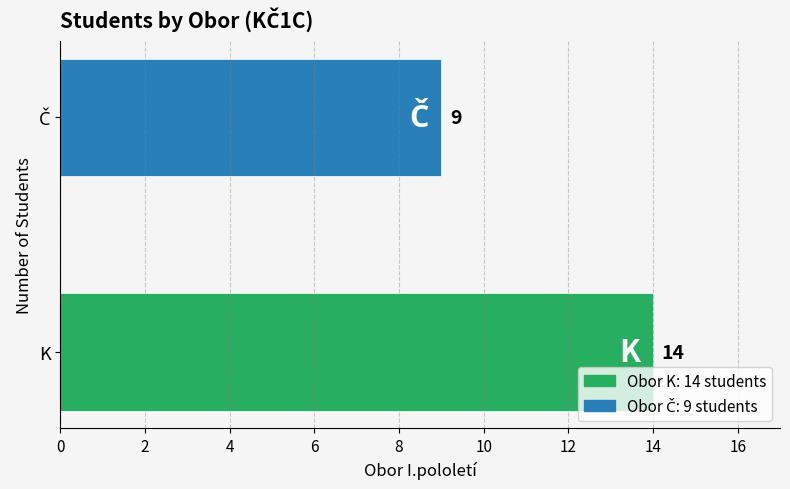

Are the bars grouped side by side (vs. stacked)?

No